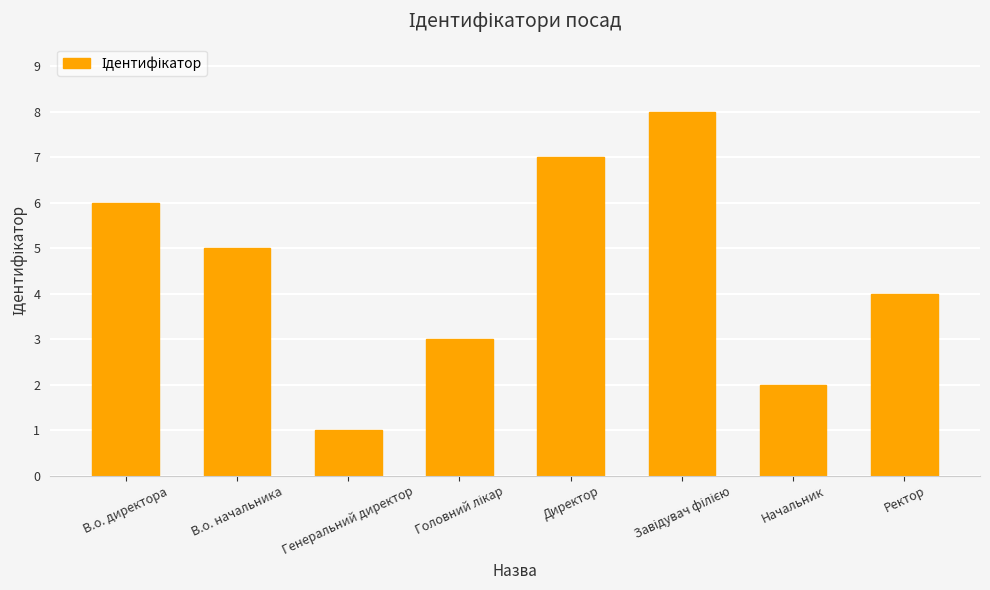

True or false: the data shows 4 at Директор.

False